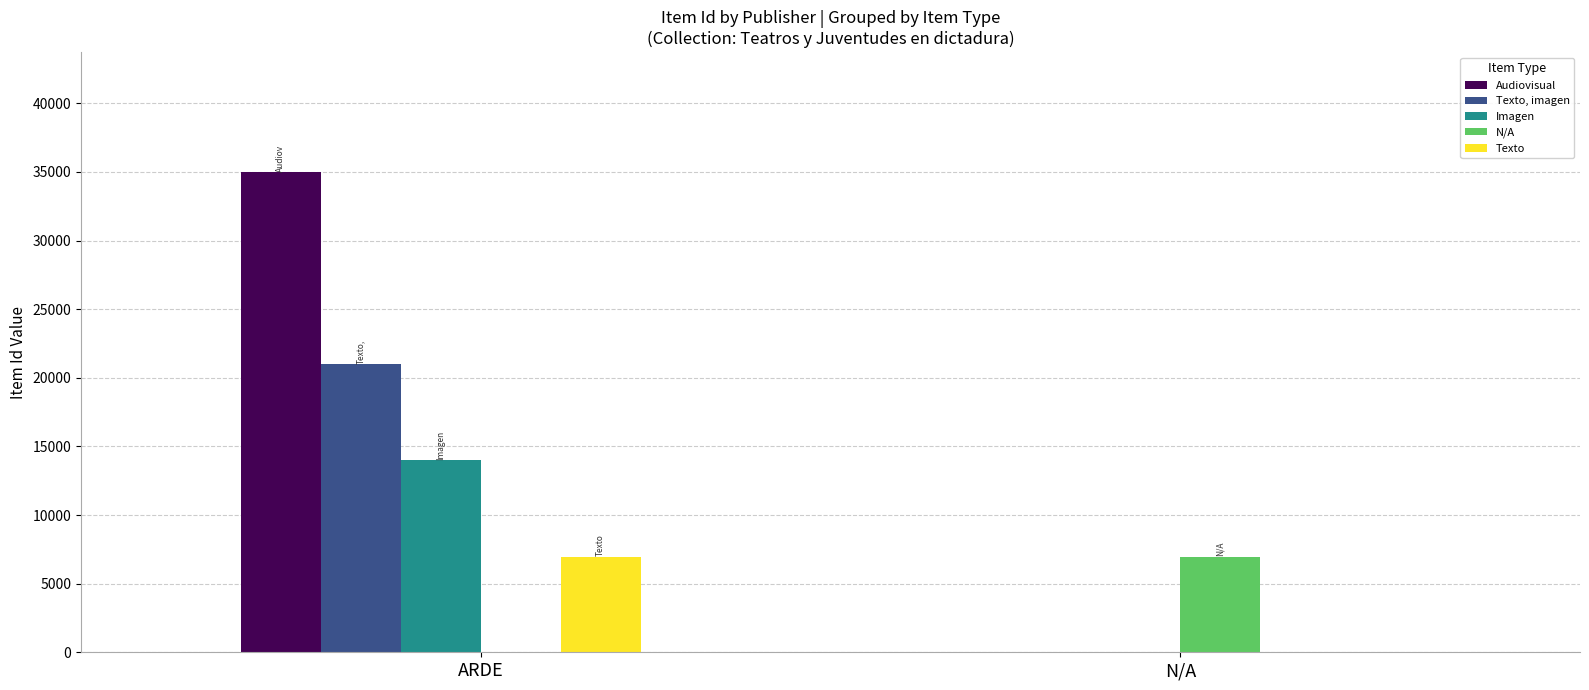

How many data points does each series have?

2